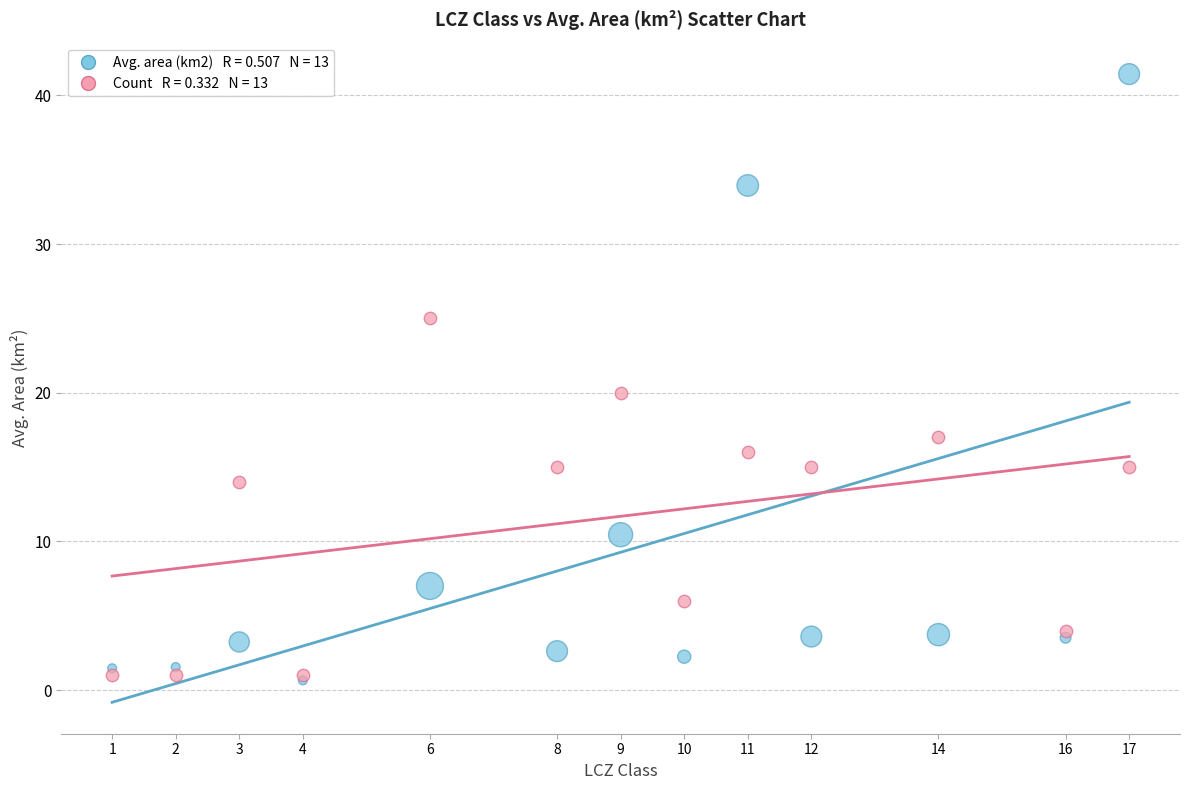

Across all series, what Y value is closest to 21?

20.0